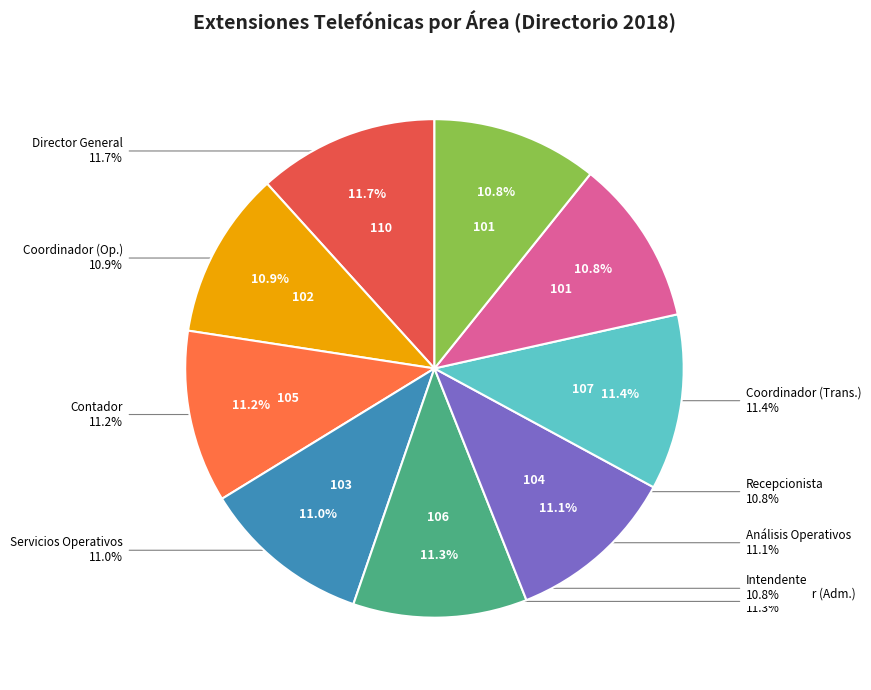

How many segments does this pie chart have?

9